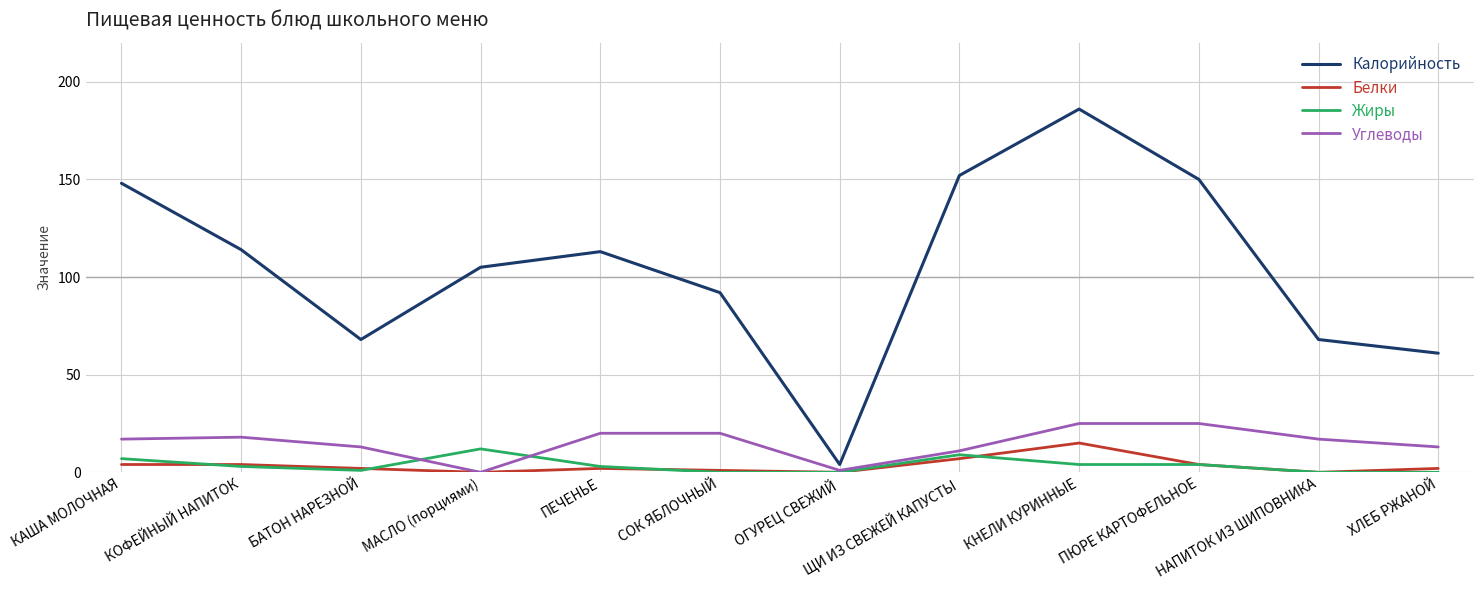

Between КОФЕЙНЫЙ НАПИТОК and МАСЛО (порциями), which series saw the biggest shift?

Углеводы